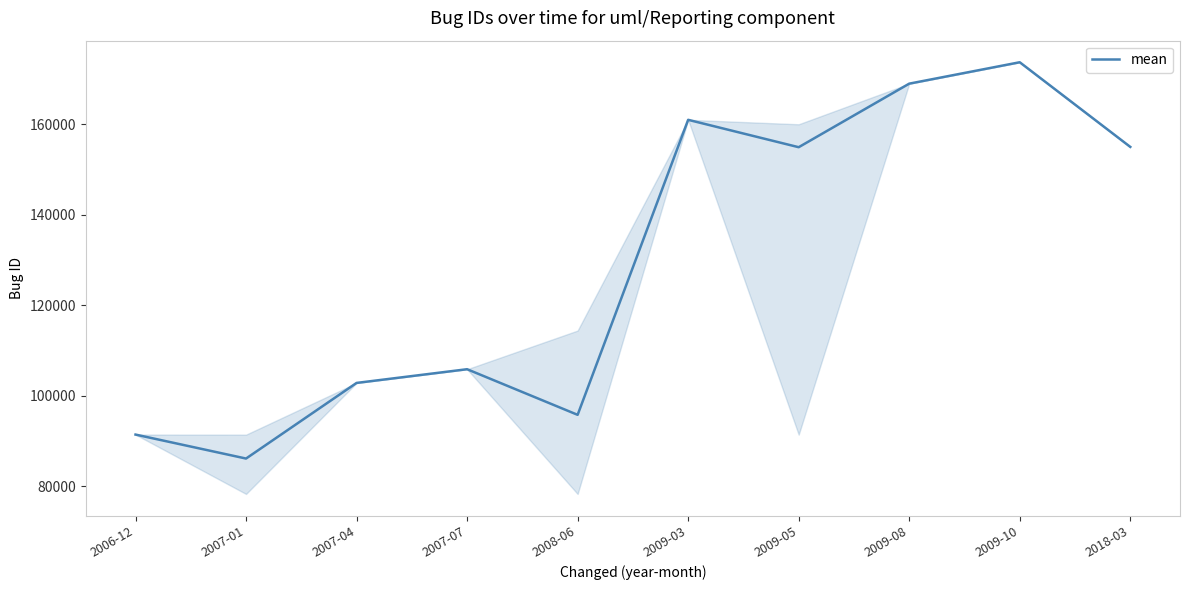

What is the difference between the values at 2007-01 and 2009-05?

68803